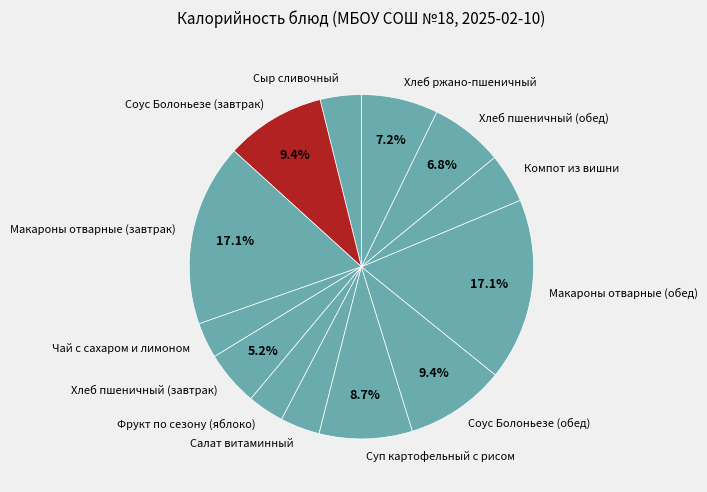

What portion of the pie excludes Суп картофельный с рисом?

91.3%